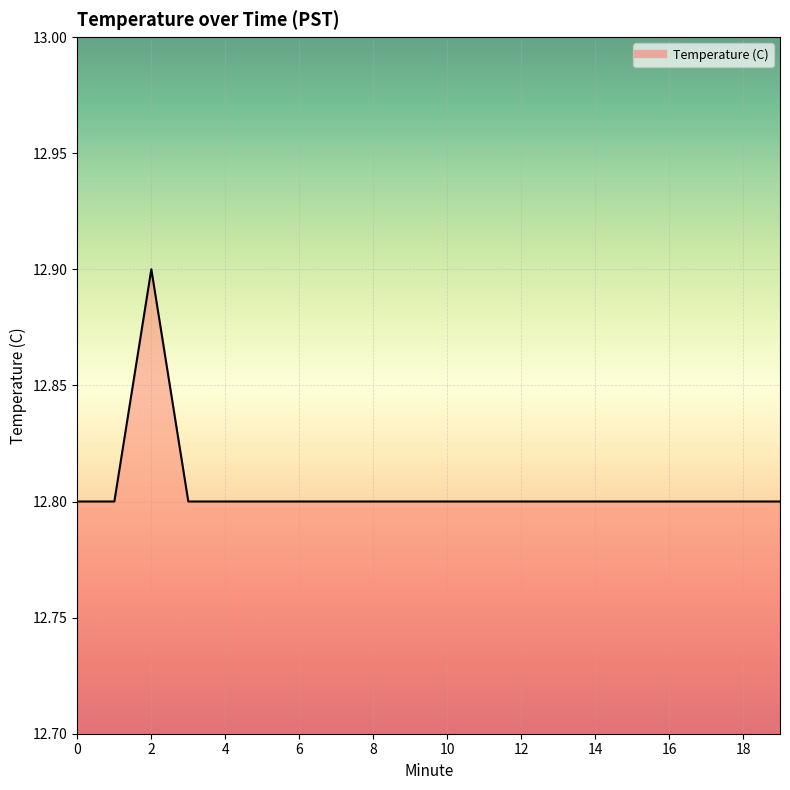

What is the greatest value displayed?

12.9